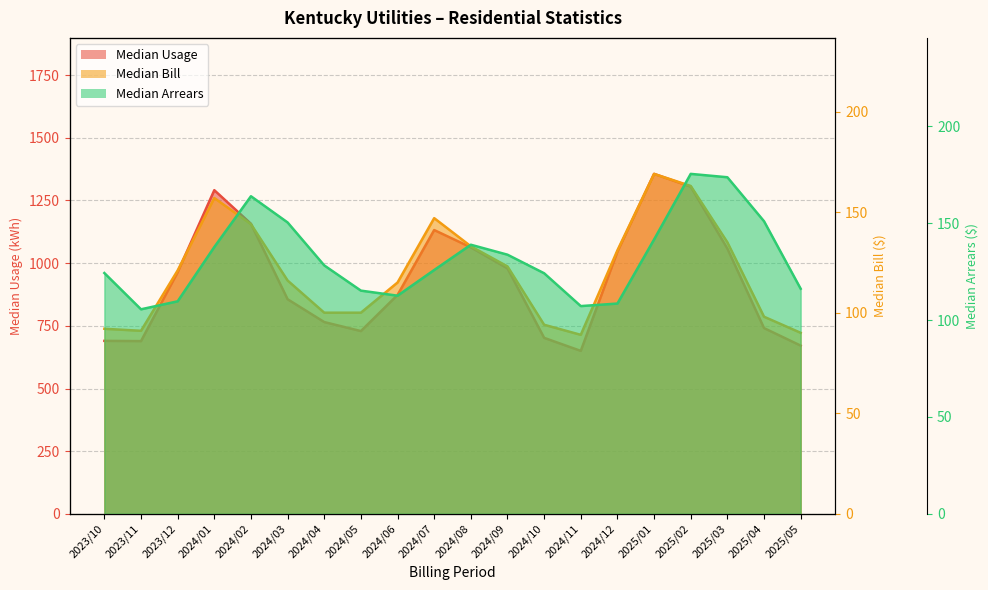

Which series ends up on top after the final intersection of Median Bill and Median Arrears?

Median Arrears